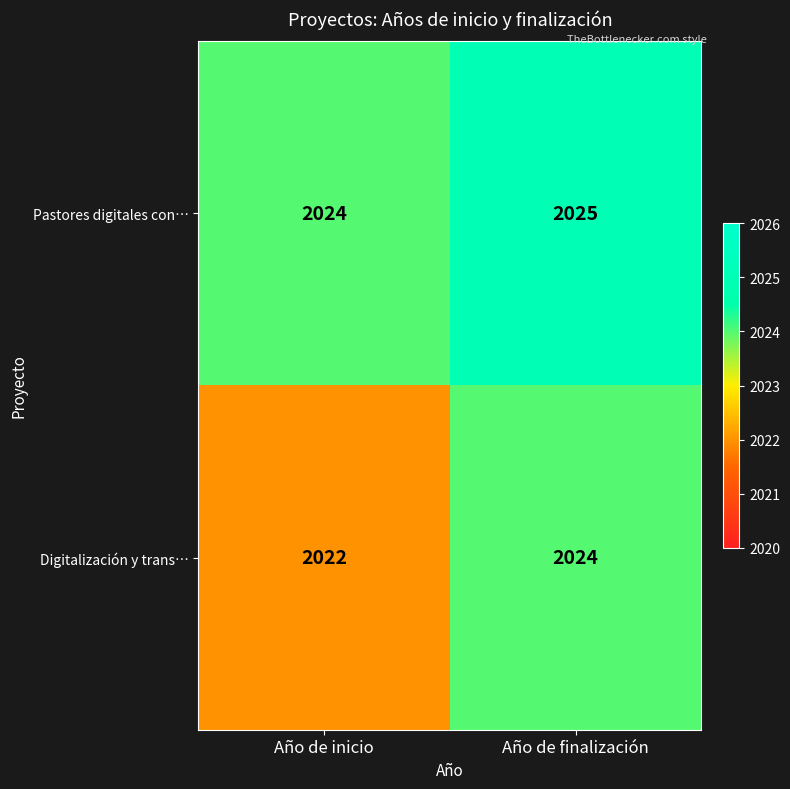

At which label does Pastores digitales con… reach its minimum?

Año de inicio